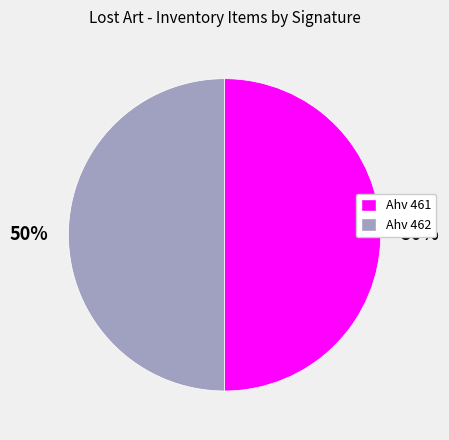

True or false: Ahv 462 accounts for 50% of the total.

True